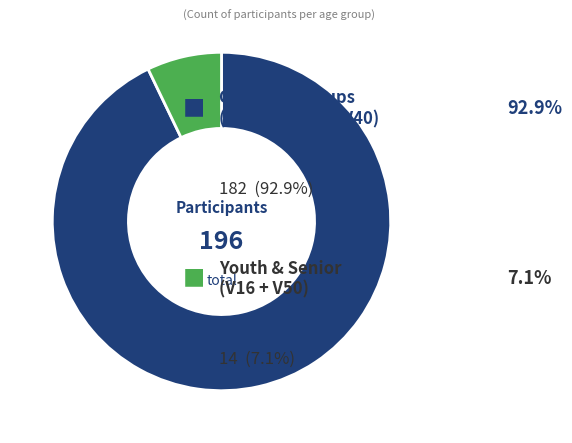

Is there any slice that represents more than half of the pie?

Yes